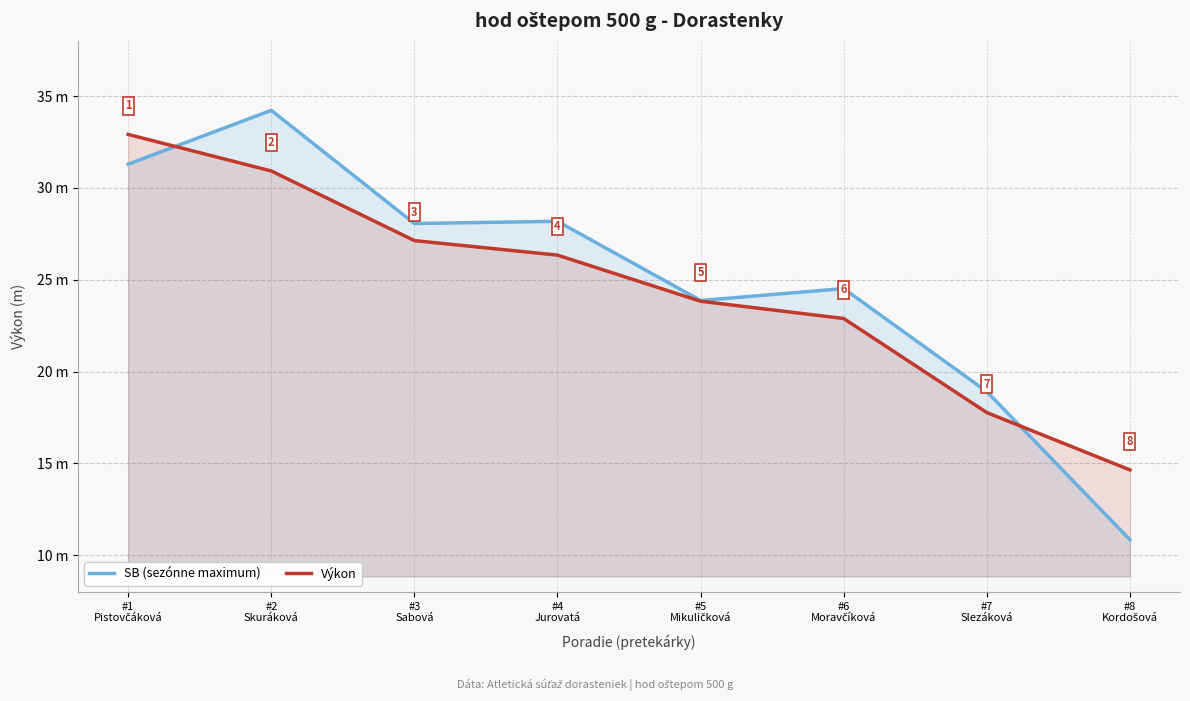

At which label does SB (sezónne maximum) first exceed 28?

#1
Pistovčáková